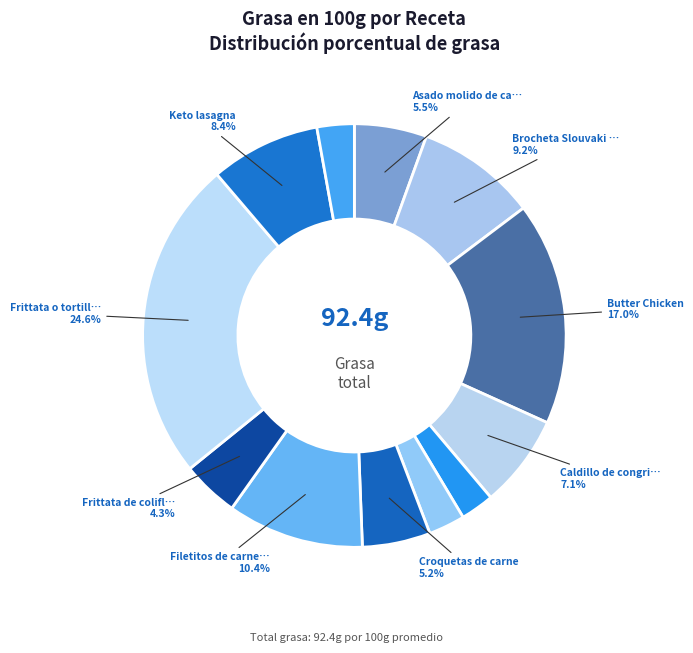

To the nearest percent, what is the average slice percentage?

8%